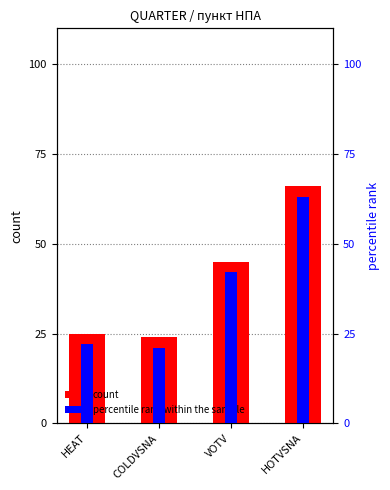

What is the difference between the second highest and minimum values in the count series?

21